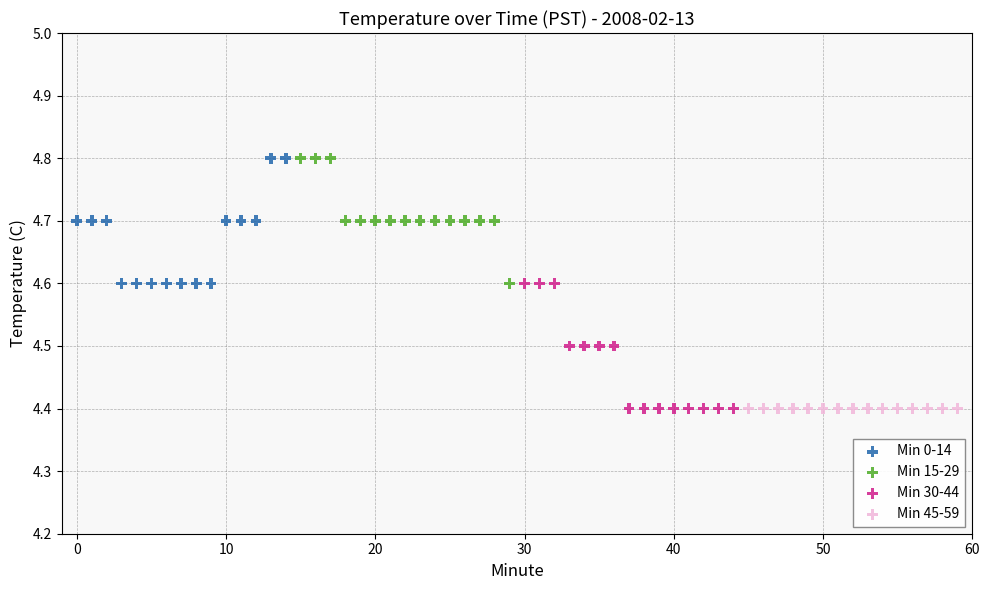

What are all the series names shown in the legend?

Min 0-14, Min 15-29, Min 30-44, Min 45-59